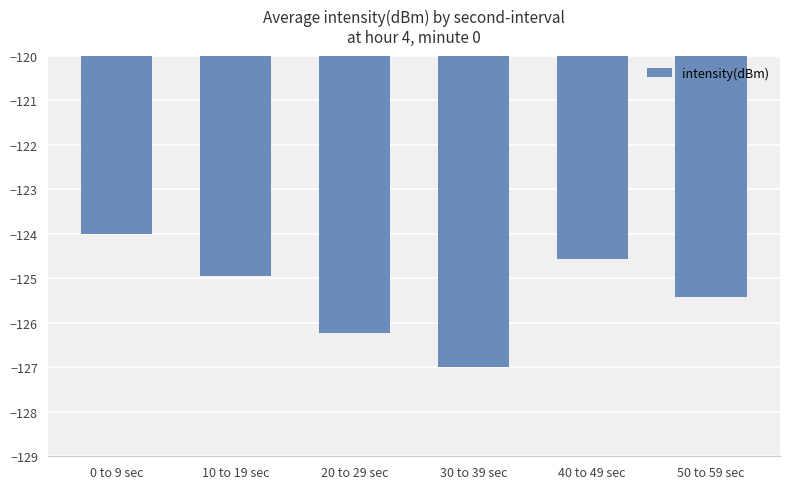

Reading left to right, transcribe all the data shown in this chart.

0 to 9 sec=-124.0	10 to 19 sec=-125.0	20 to 29 sec=-126.2	30 to 39 sec=-127.0	40 to 49 sec=-124.6	50 to 59 sec=-125.4